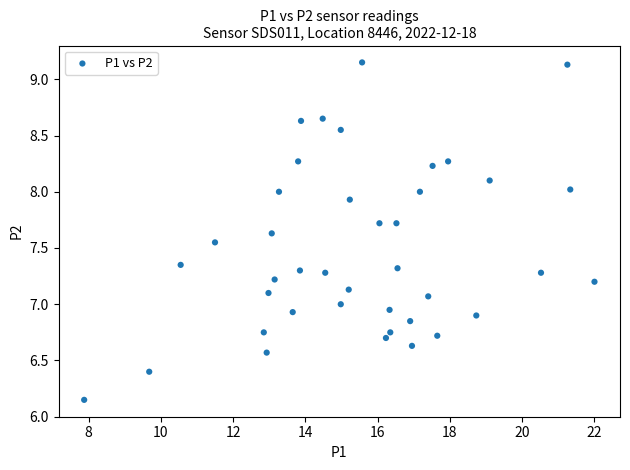

What is the range of X values (max minus min)?

14.1